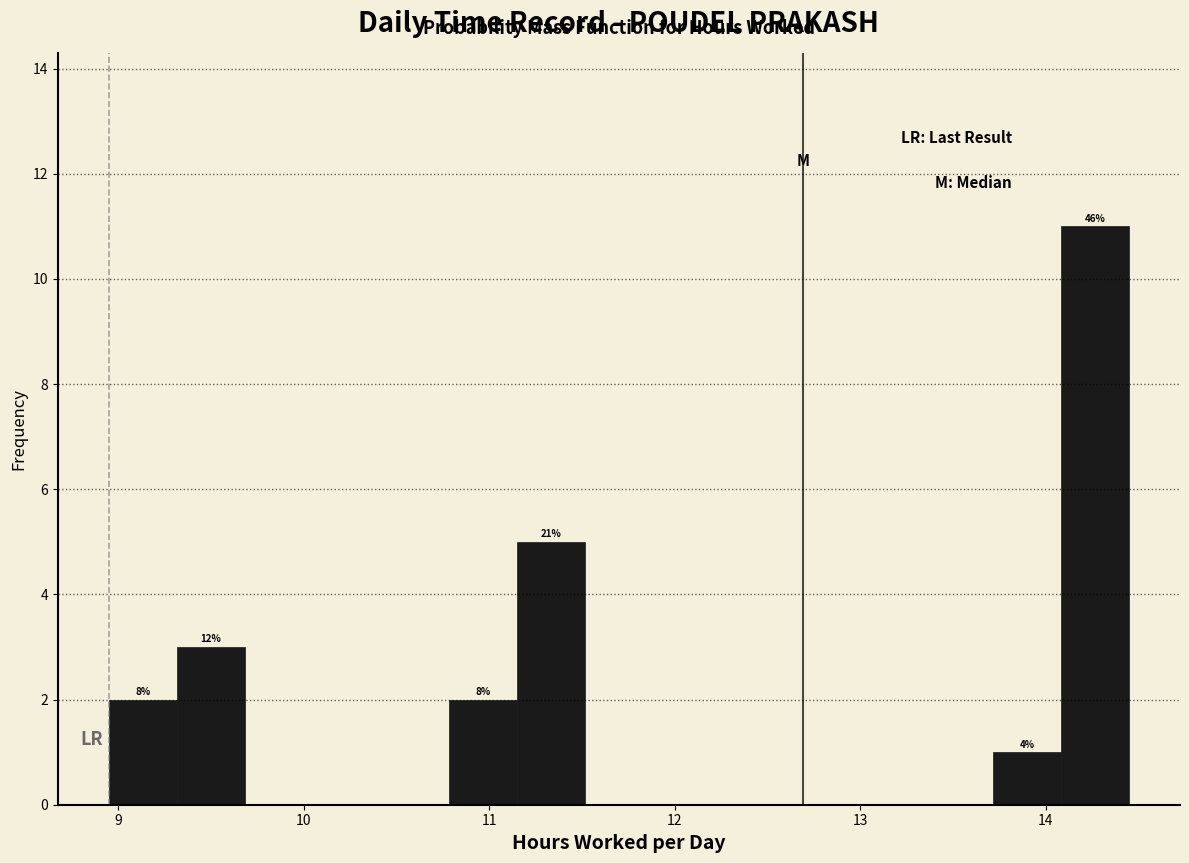

Around what value on the x-axis is the tallest bar? Give the approximate position of its centre, as read against the axis.

14.3